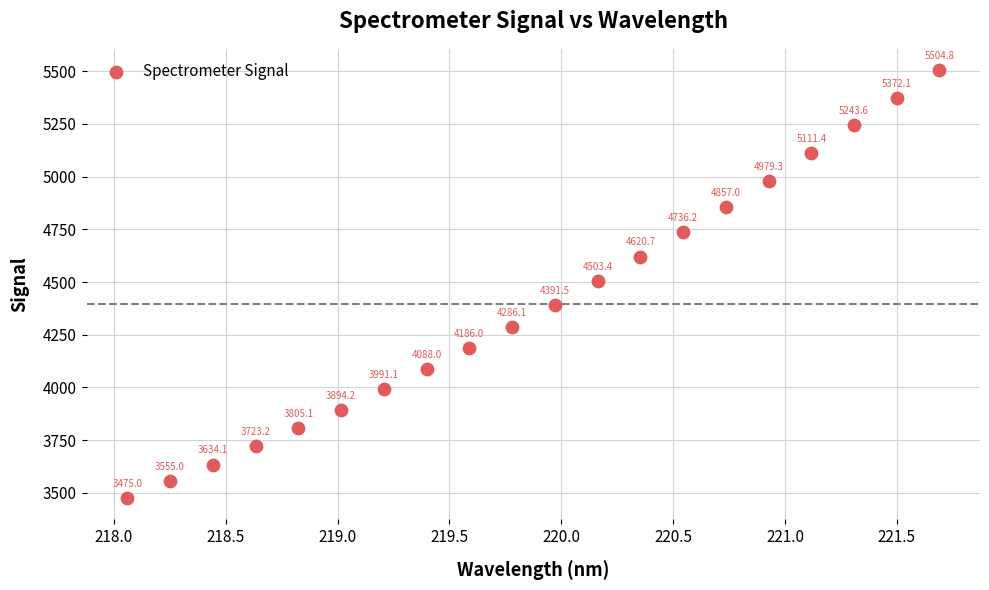

What is the range of X values (max minus min)?

3.6